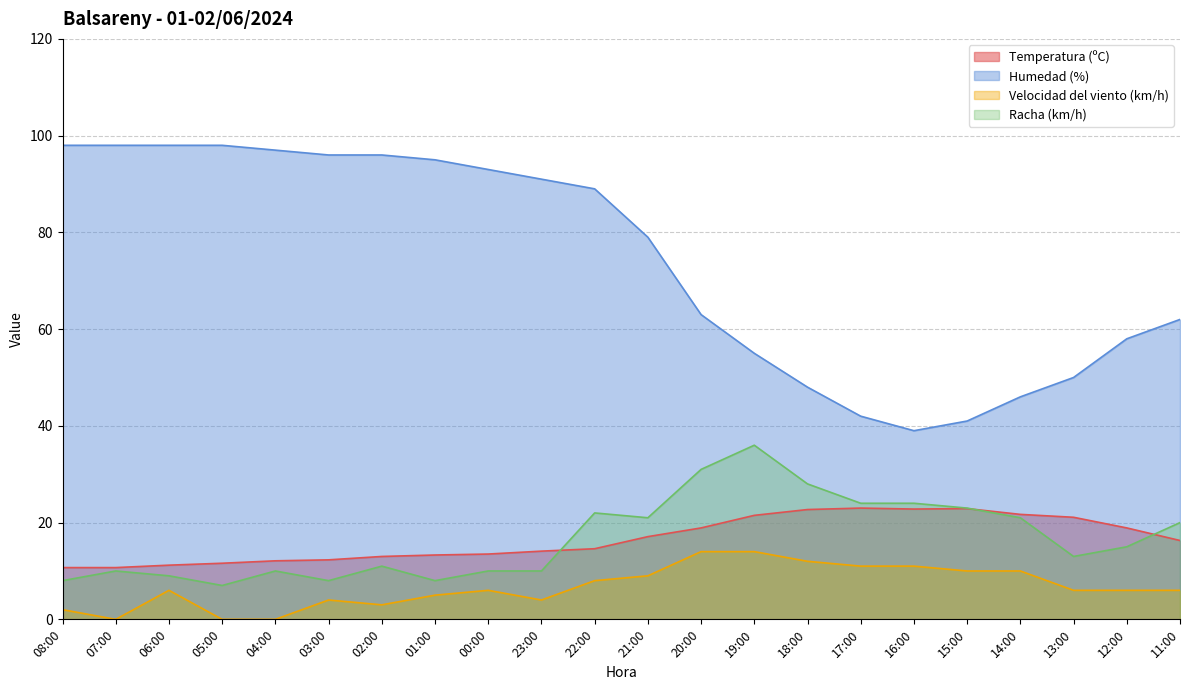

What is the label of the 14th point from the right?

00:00